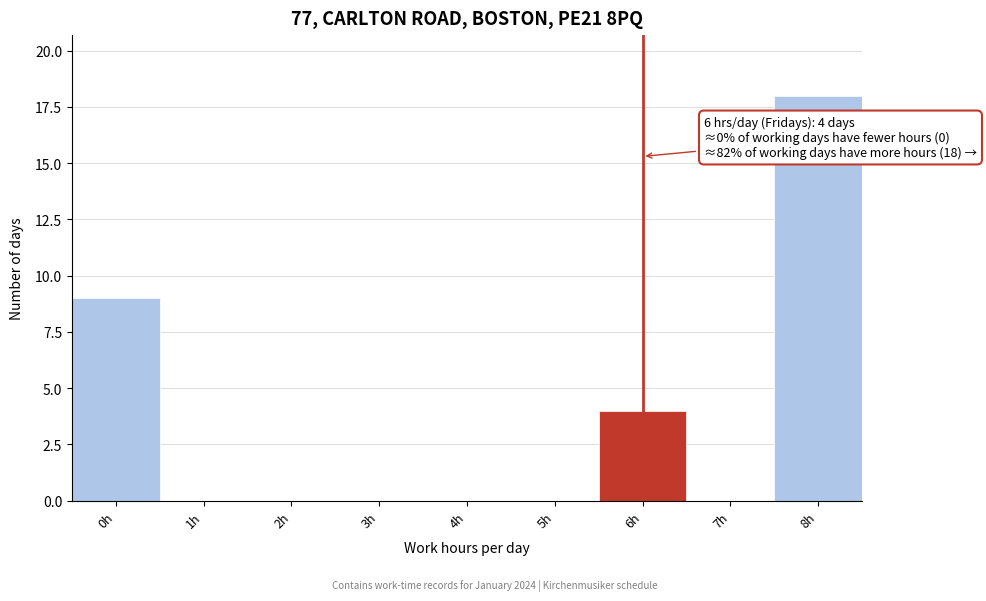

Reading left to right, what are all the values shown in this chart?

0h=9	1h=0	2h=0	3h=0	4h=0	5h=0	6h=4	7h=0	8h=18